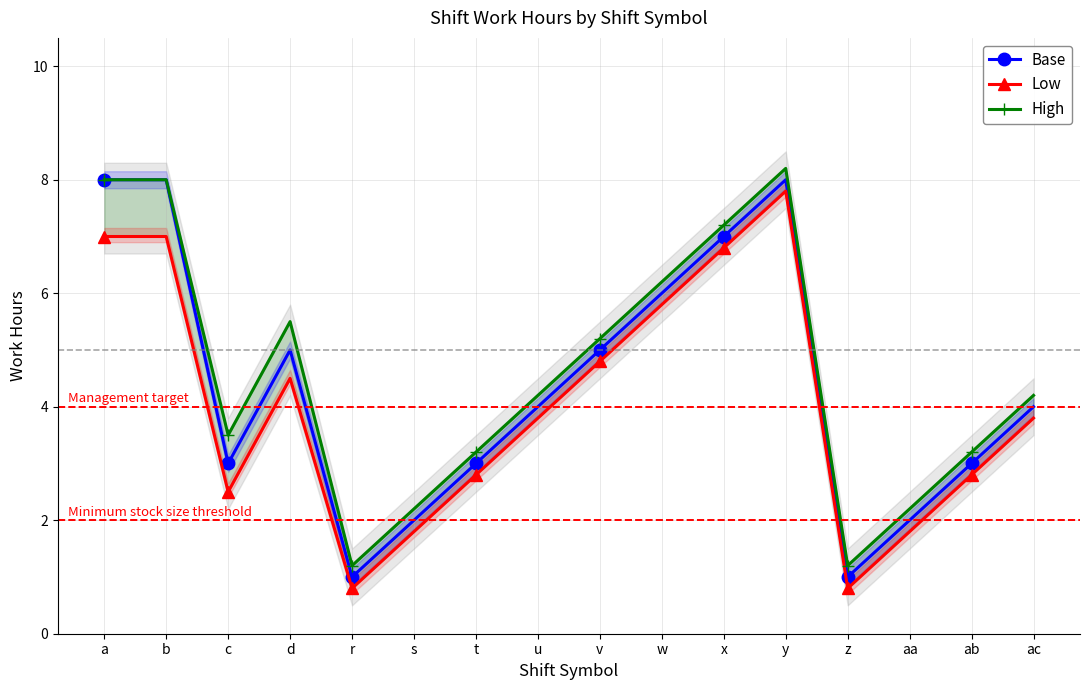

Reading right to left, what are all the values shown in this chart?

Base: 4.0	3.0	2.0	1.0	8.0	7.0	6.0	5.0	4.0	3.0	2.0	1.0	5.0	3.0	8.0	8.0
Low: 3.8	2.8	1.8	0.8	7.8	6.8	5.8	4.8	3.8	2.8	1.8	0.8	4.5	2.5	7.0	7.0
High: 4.2	3.2	2.2	1.2	8.2	7.2	6.2	5.2	4.2	3.2	2.2	1.2	5.5	3.5	8.0	8.0